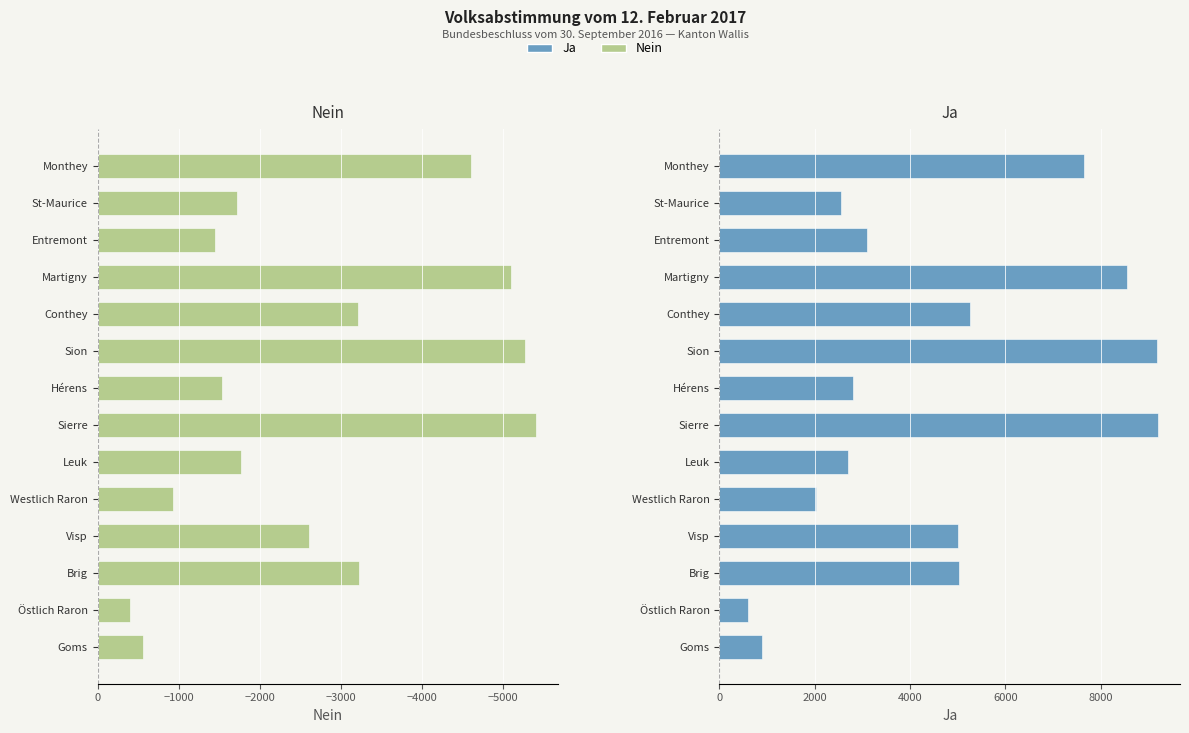

What is the smallest value displayed?

-5411